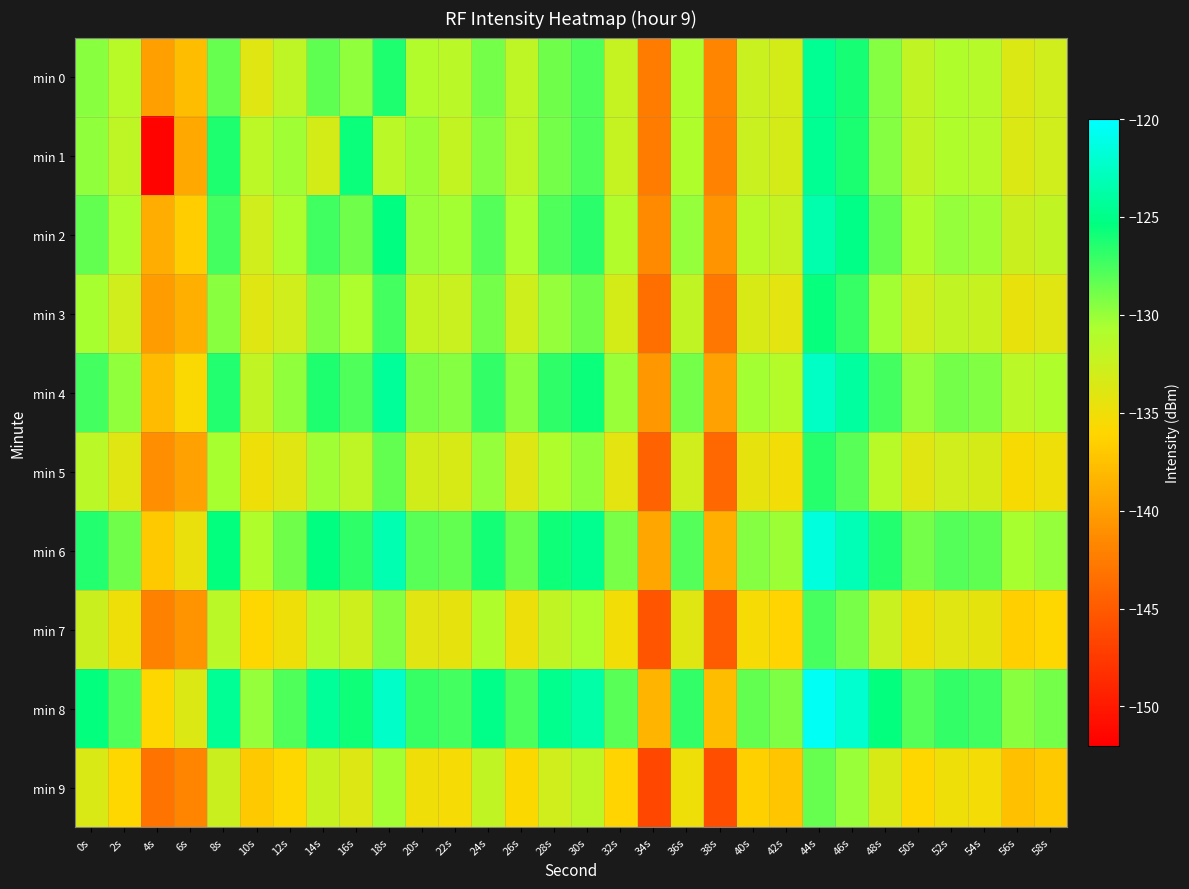

What is the spread (max minus min) of values at 20s?

8.0